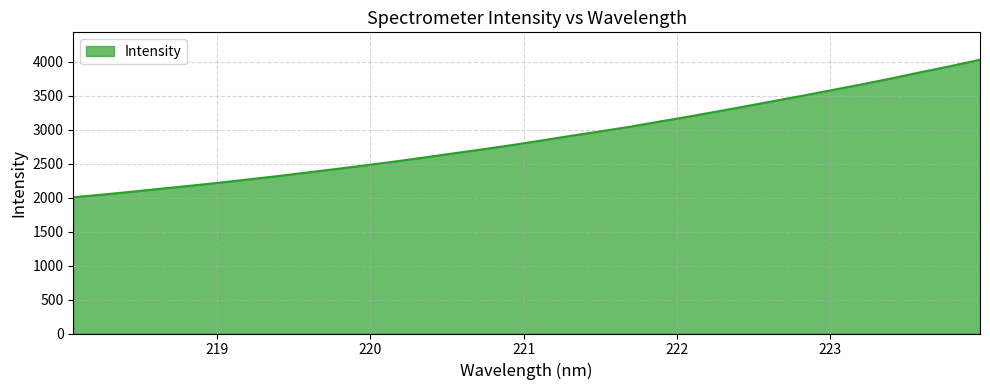

How many series are shown in this chart?

1